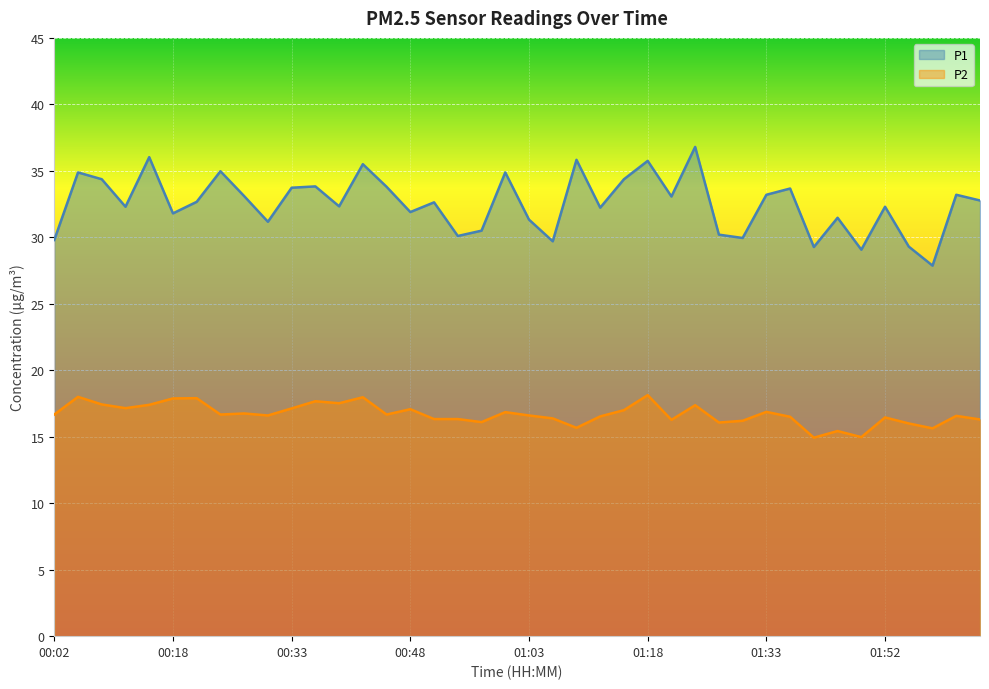

What position from the left is 00:02?

1